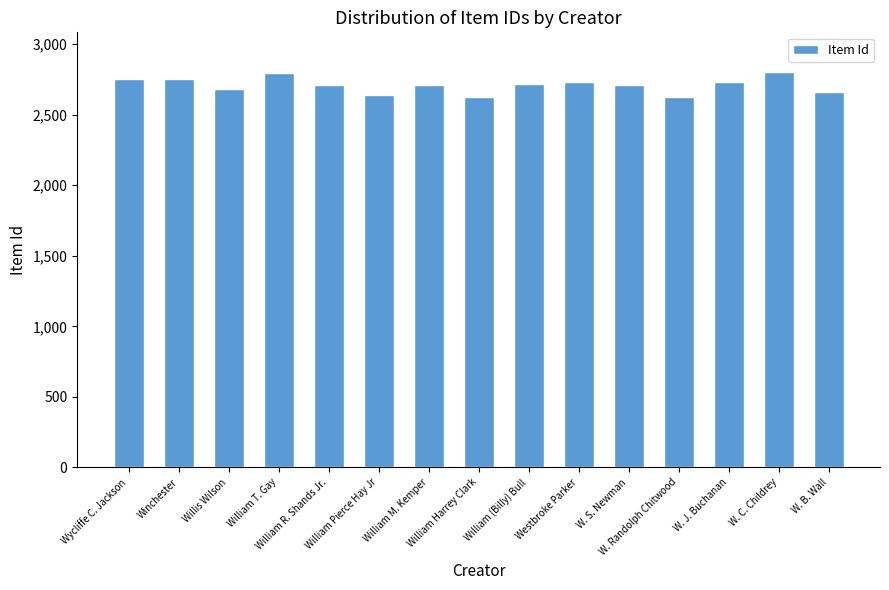

What is the maximum value shown in the chart?

2804